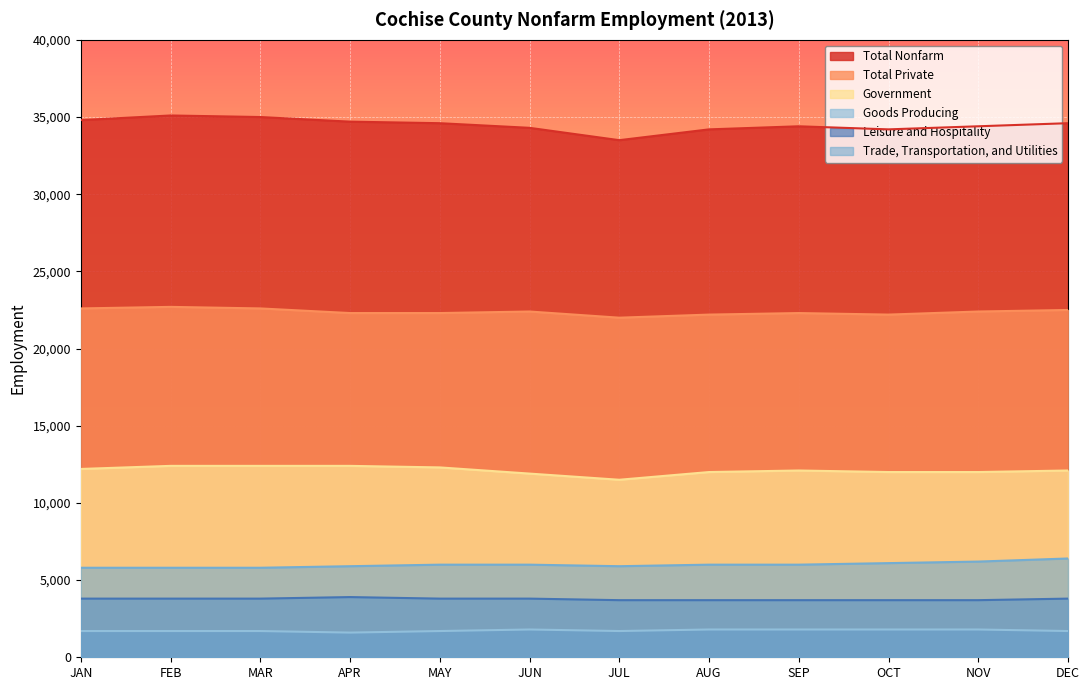

True or false: Government and Total Private intersect in this chart.

False